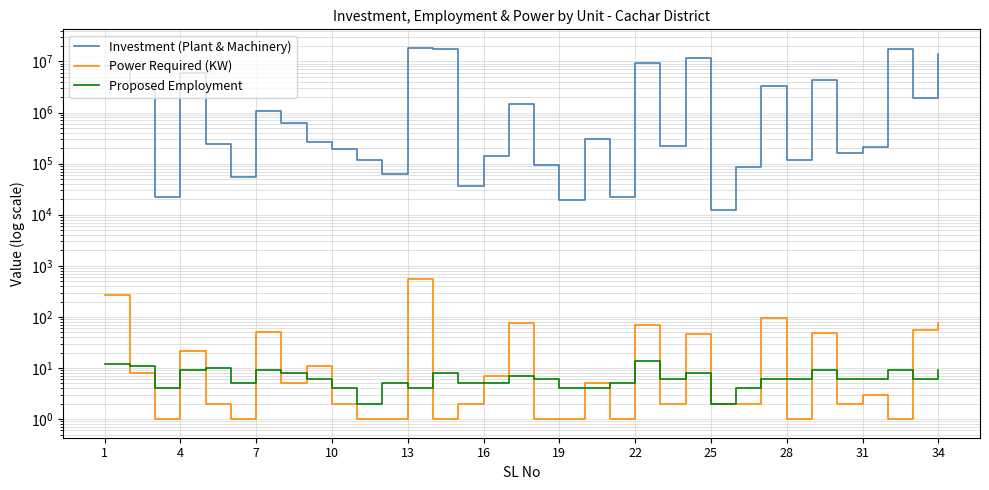

Which series changed the most between 16 and 22?

Investment (Plant & Machinery)